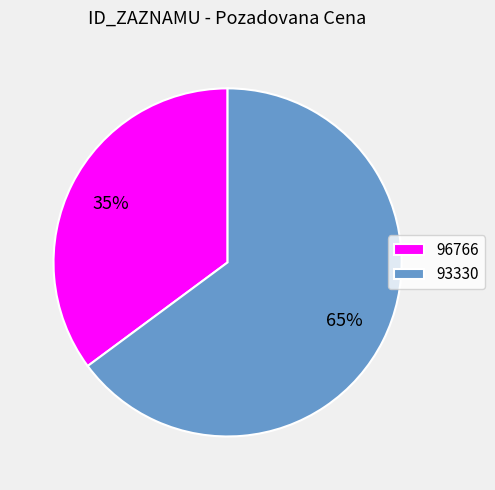

Is there a majority slice in this chart?

Yes